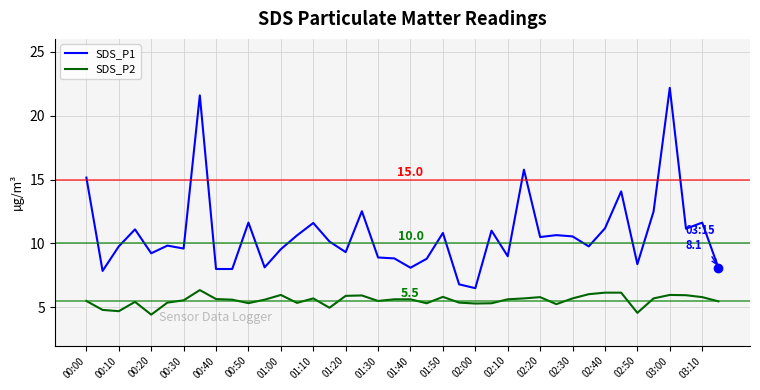

Rank the series by their maximum value, from highest to lowest.

SDS_P1, SDS_P2